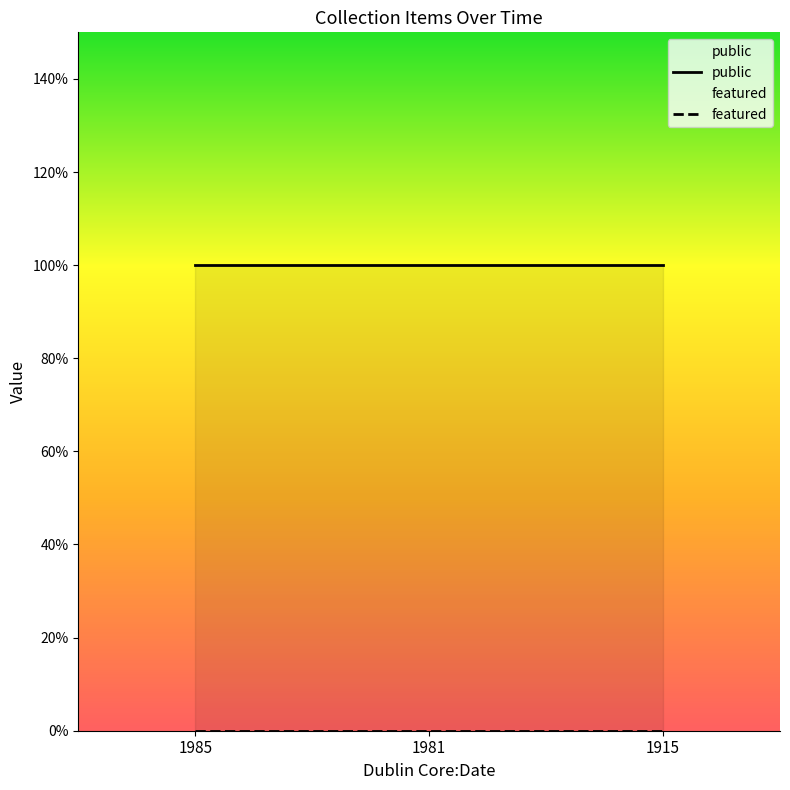

What is the total value across all series at 1981?

1